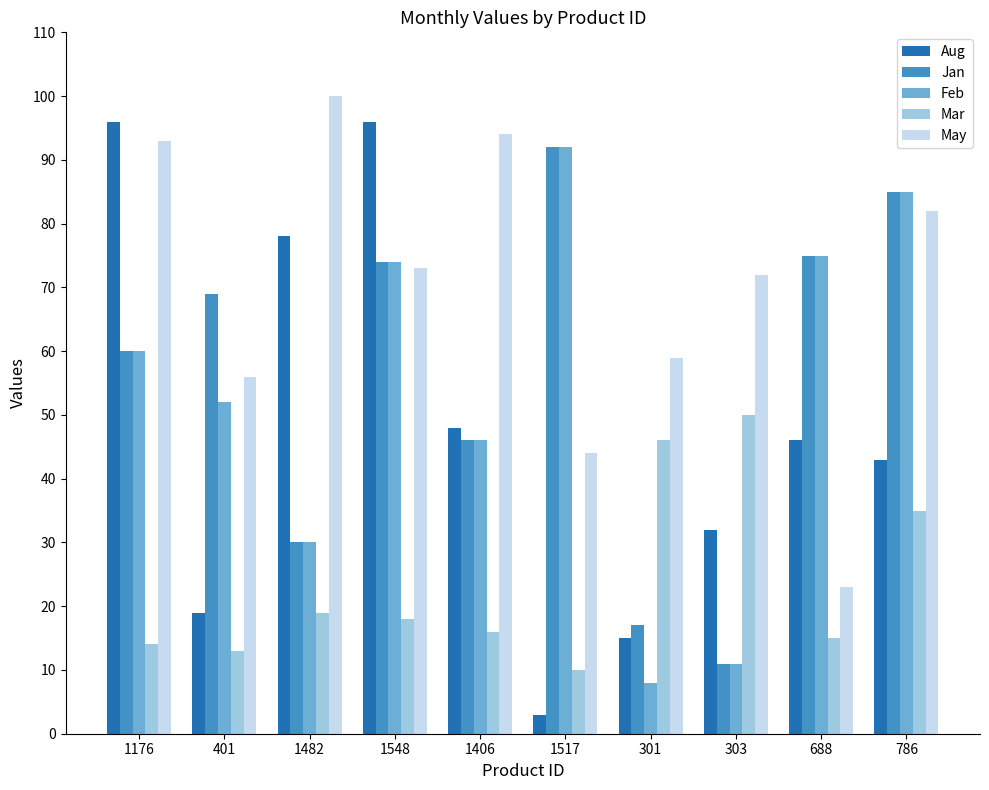

Reading right to left, list all the values displayed in this chart.

Aug: 786=43	688=46	303=32	301=15	1517=3	1406=48	1548=96	1482=78	401=19	1176=96
Jan: 786=85	688=75	303=11	301=17	1517=92	1406=46	1548=74	1482=30	401=69	1176=60
Feb: 786=85	688=75	303=11	301=8	1517=92	1406=46	1548=74	1482=30	401=52	1176=60
Mar: 786=35	688=15	303=50	301=46	1517=10	1406=16	1548=18	1482=19	401=13	1176=14
May: 786=82	688=23	303=72	301=59	1517=44	1406=94	1548=73	1482=100	401=56	1176=93